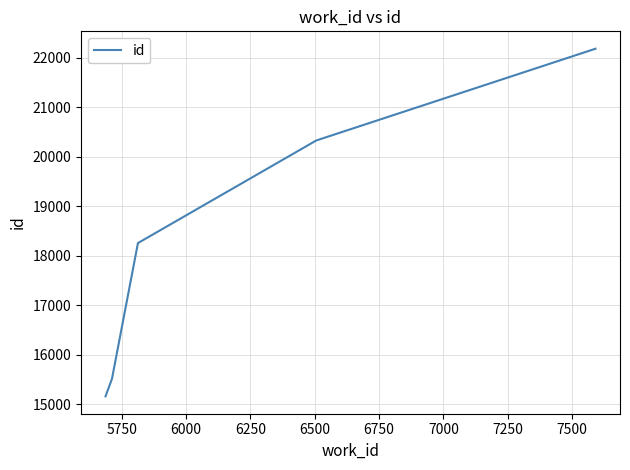

True or false: the data has more than 1 interior local peaks.

False